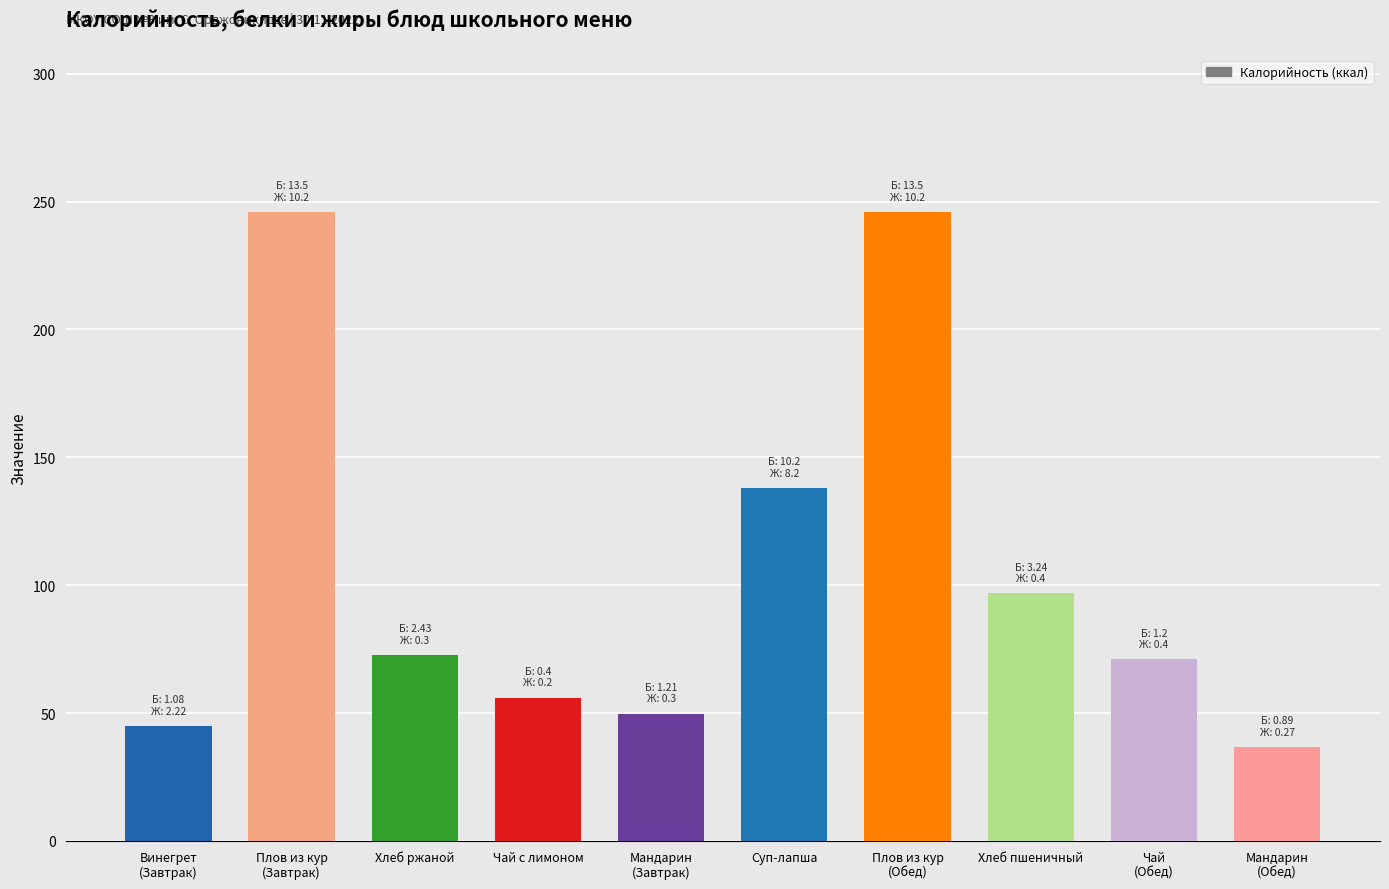

What position from the left is Чай
(Обед)?

9